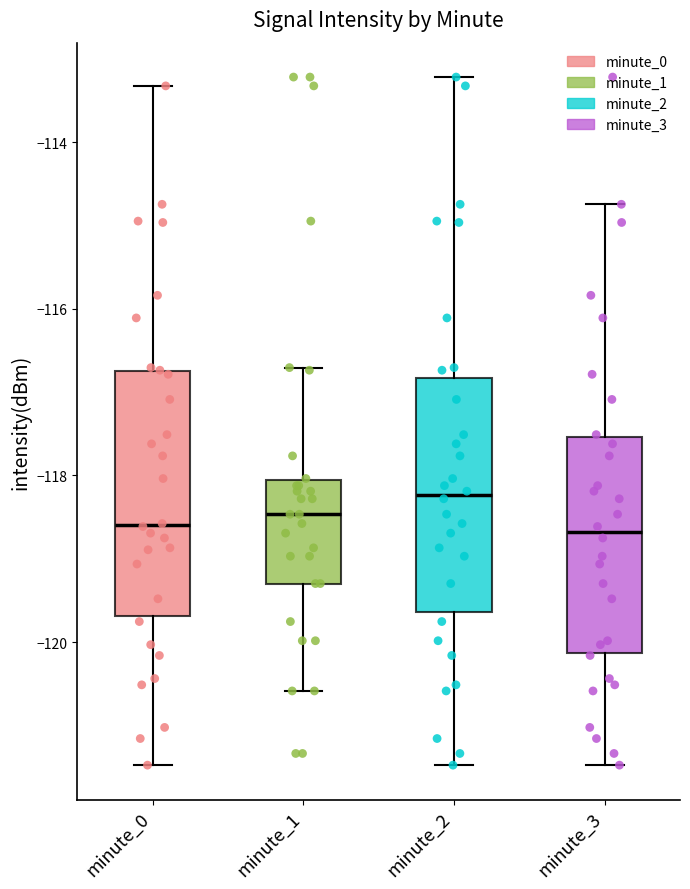

Reading left to right, read every box against the y-axis: the position of its median line, the range the box covers, and the ends of its whiskers. The values are not printed on the chart, so give them approximately, as read against the axis.

minute_0: median -118.6, box -119.6 to -116.8, whiskers -121.4 to -113.4
minute_1: median -118.4, box -119.2 to -118.0, whiskers -120.6 to -116.8
minute_2: median -118.2, box -119.6 to -116.8, whiskers -121.4 to -113.2
minute_3: median -118.6, box -120.2 to -117.6, whiskers -121.4 to -114.8